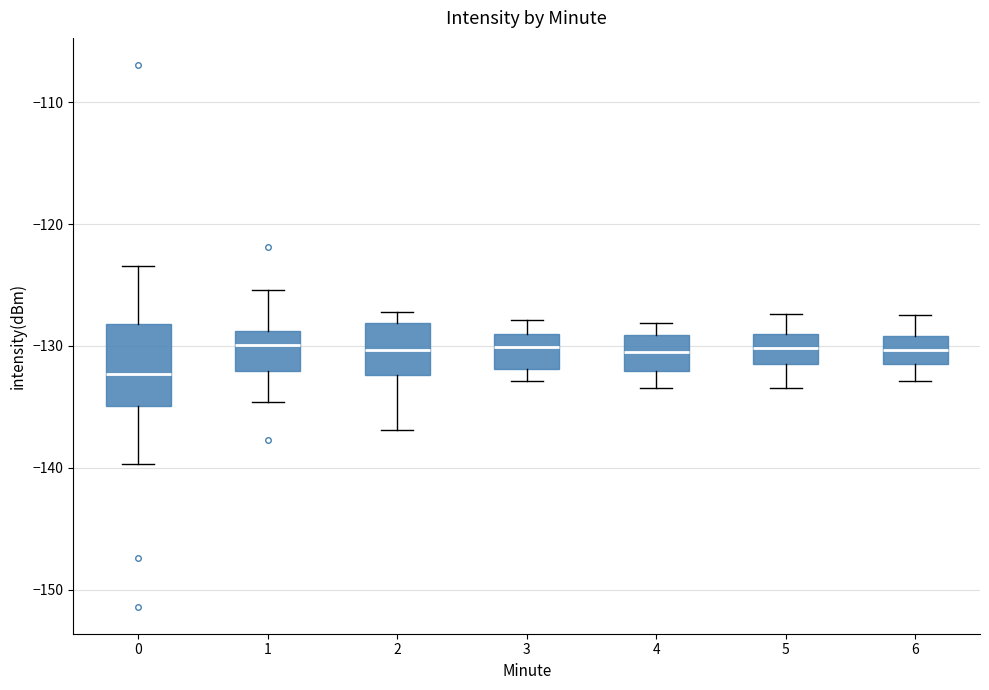

Which box's median line is the lowest?

0